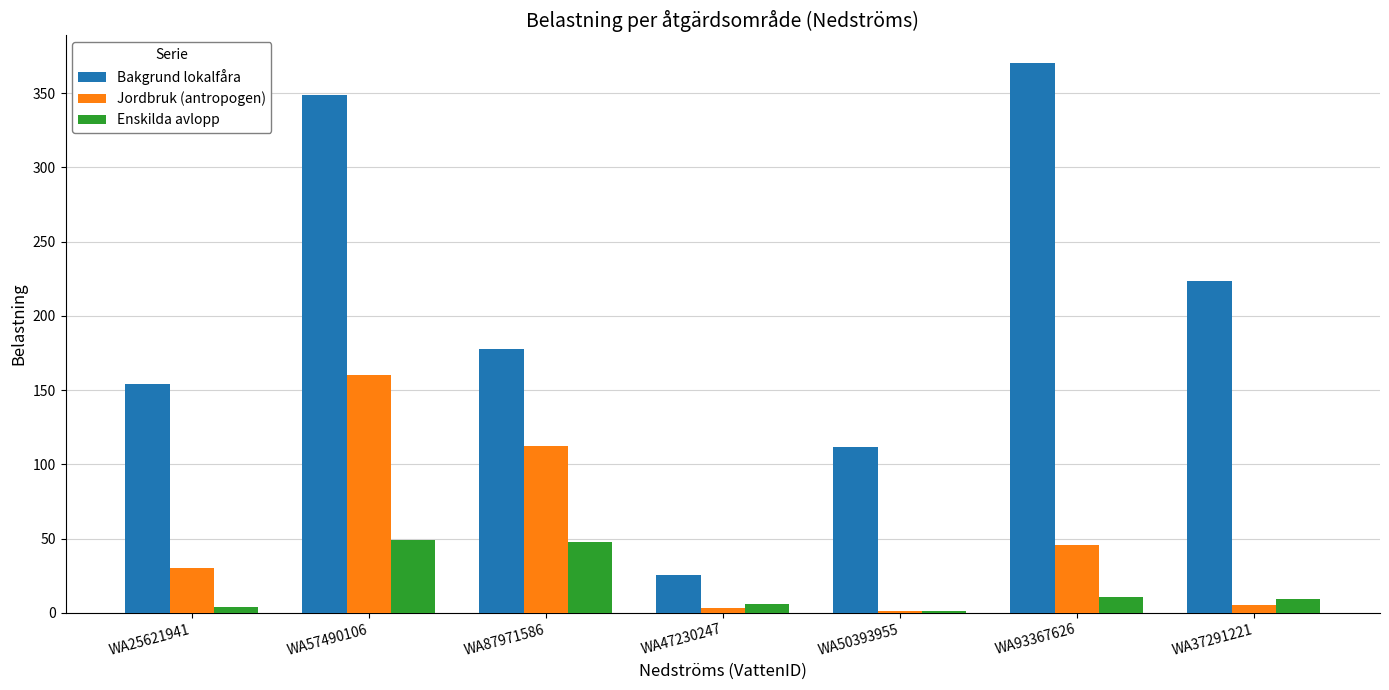

The Bakgrund lokalfåra series shows 177.6 at WA87971586. True or false?

True